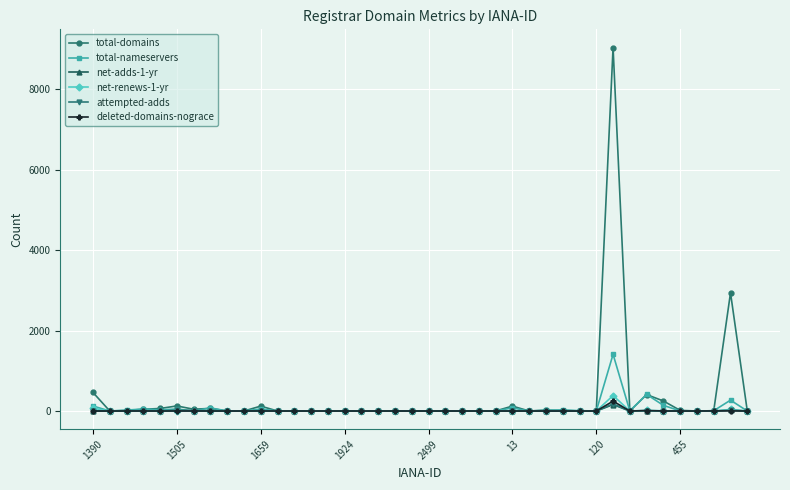

What are all the series names shown in the legend?

total-domains, total-nameservers, net-adds-1-yr, net-renews-1-yr, attempted-adds, deleted-domains-nograce